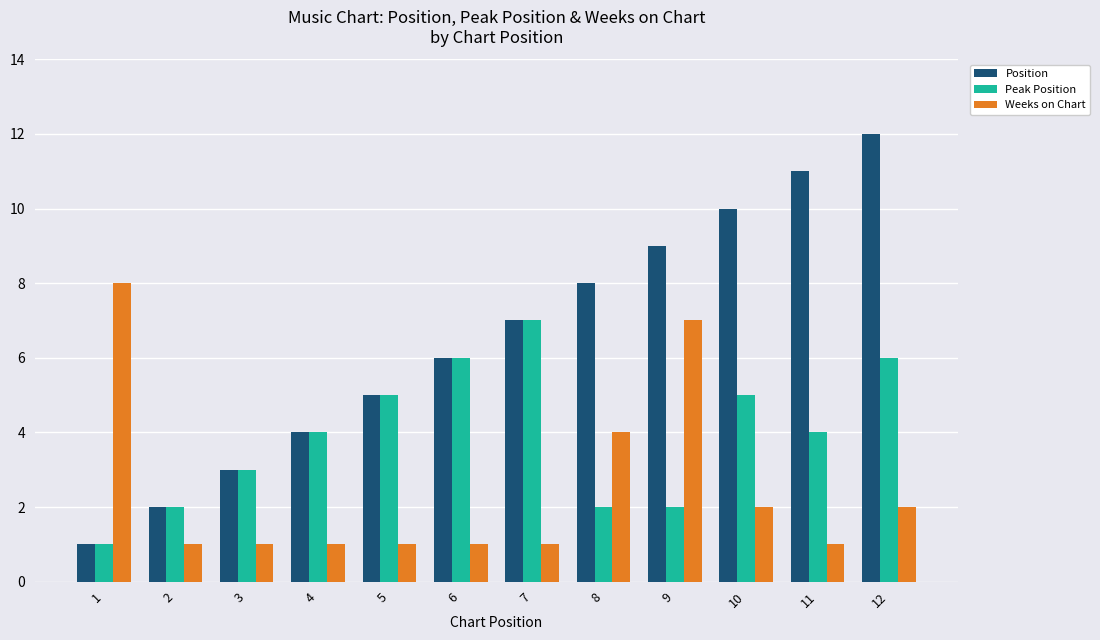

What is the average value of the Peak Position series?

4